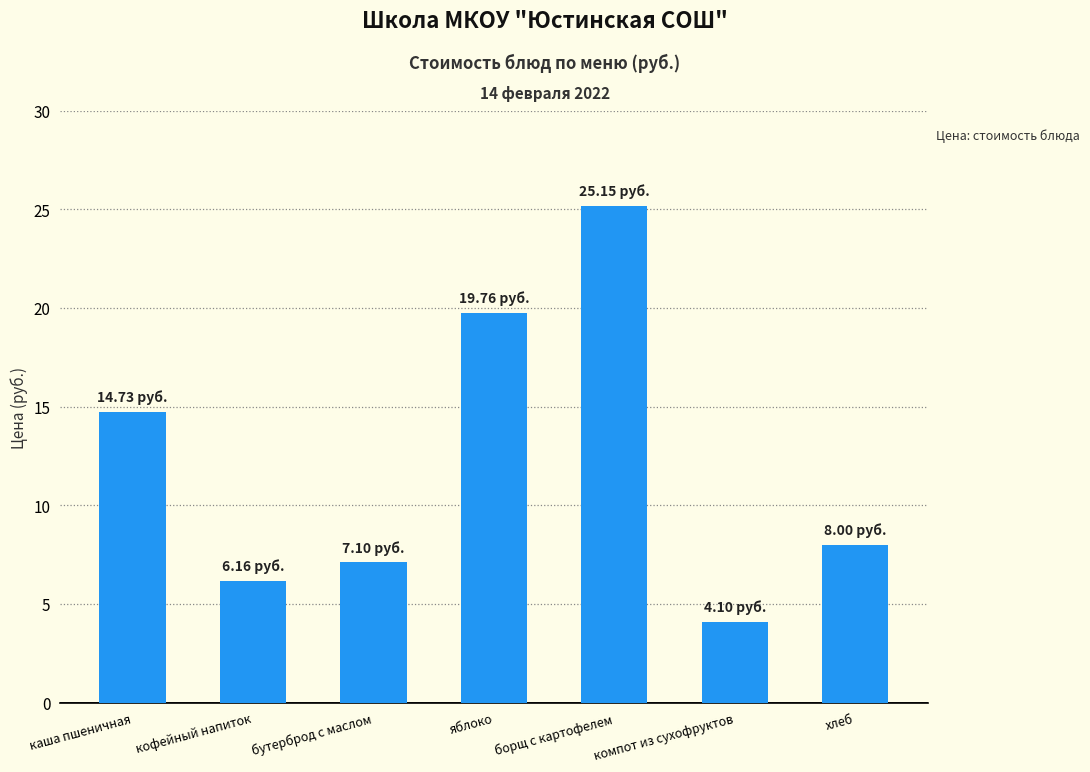

Which has a higher value, хлеб or борщ с картофелем?

борщ с картофелем